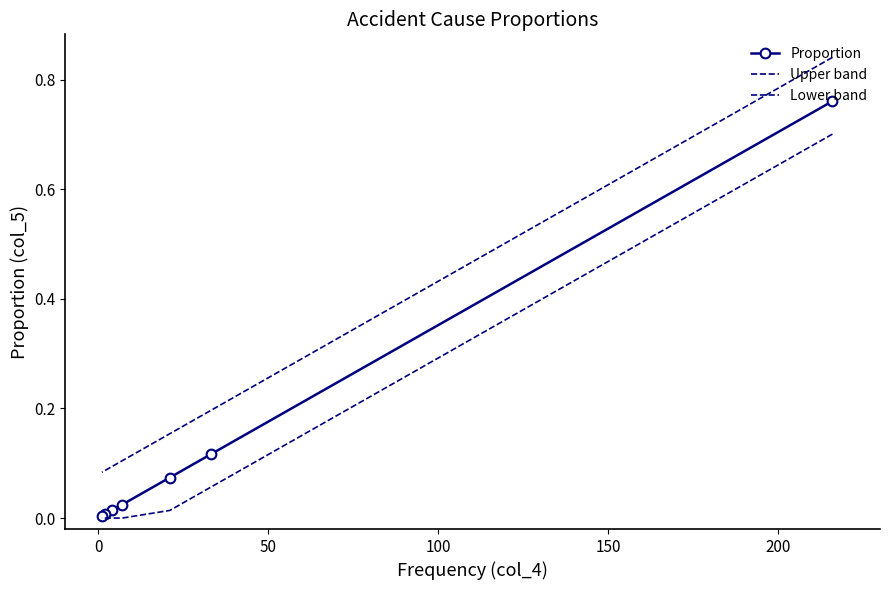

True or false: Upper band and Lower band cross at least once.

False